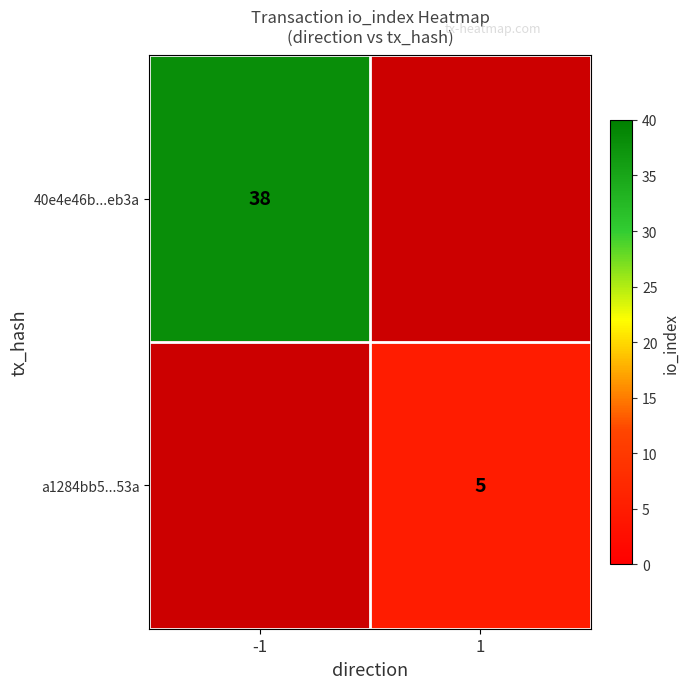

At which category does the chart reach its minimum across all series?

1